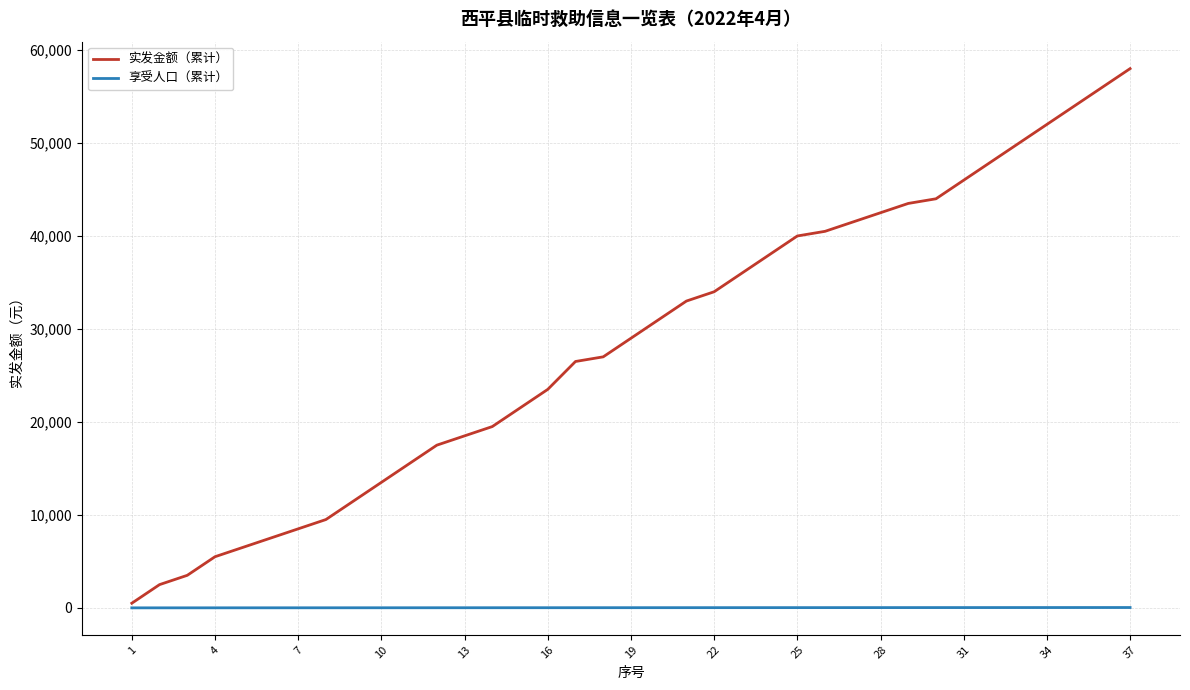

What is the greatest value displayed?

58000